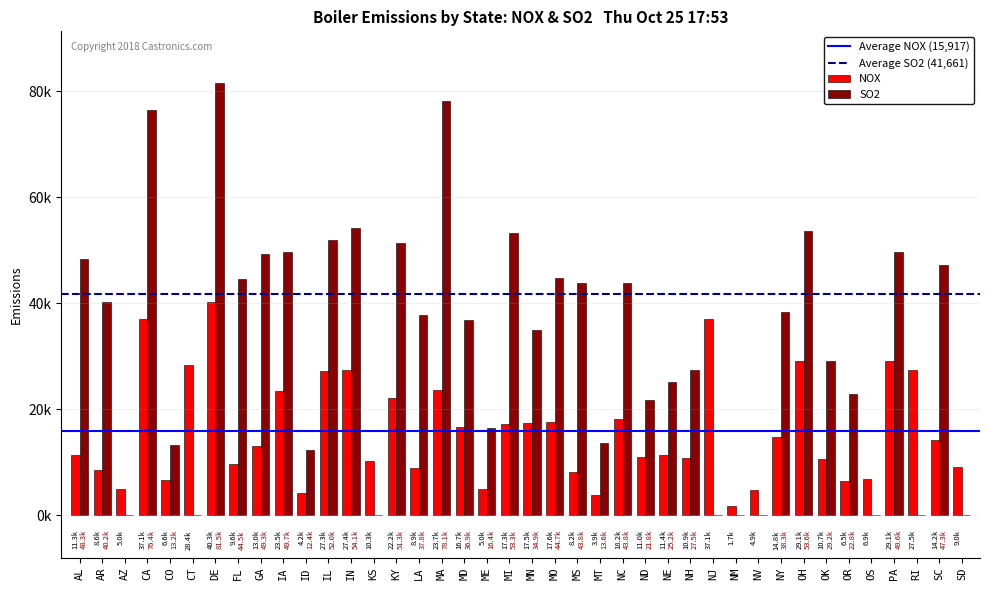

Between CT and SD, which is larger?

CT